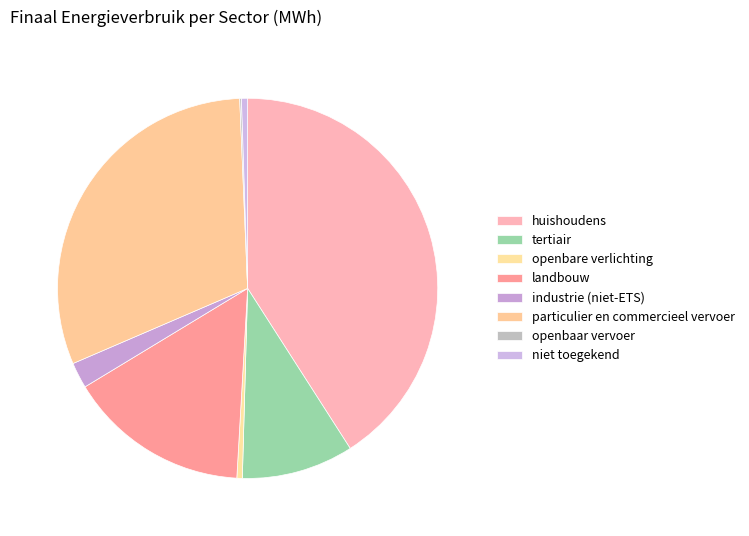

Is there a majority slice in this chart?

No